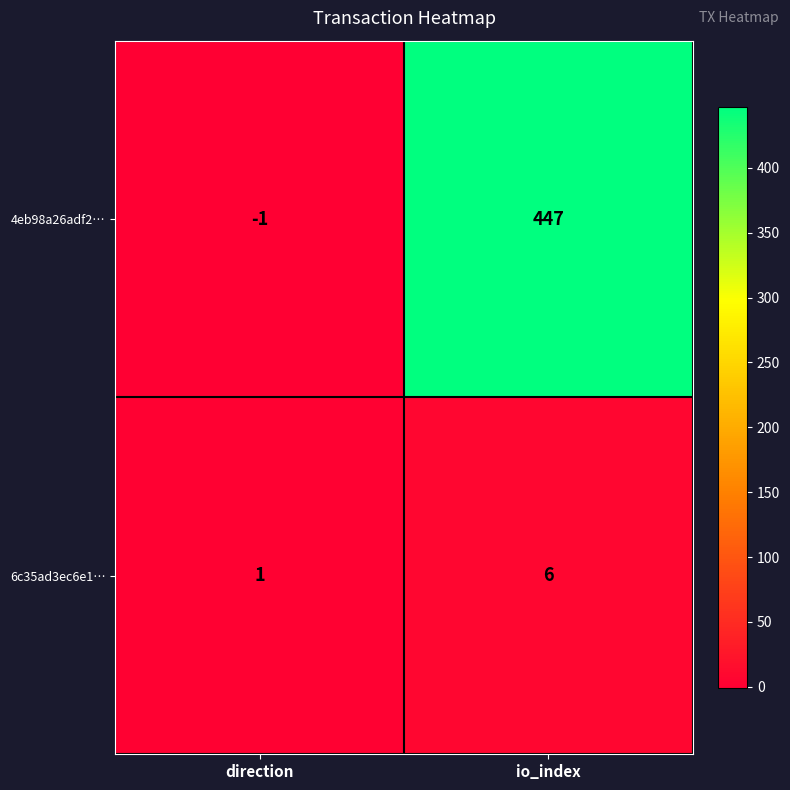

Which series has the largest range (max minus min)?

4eb98a26adf2…